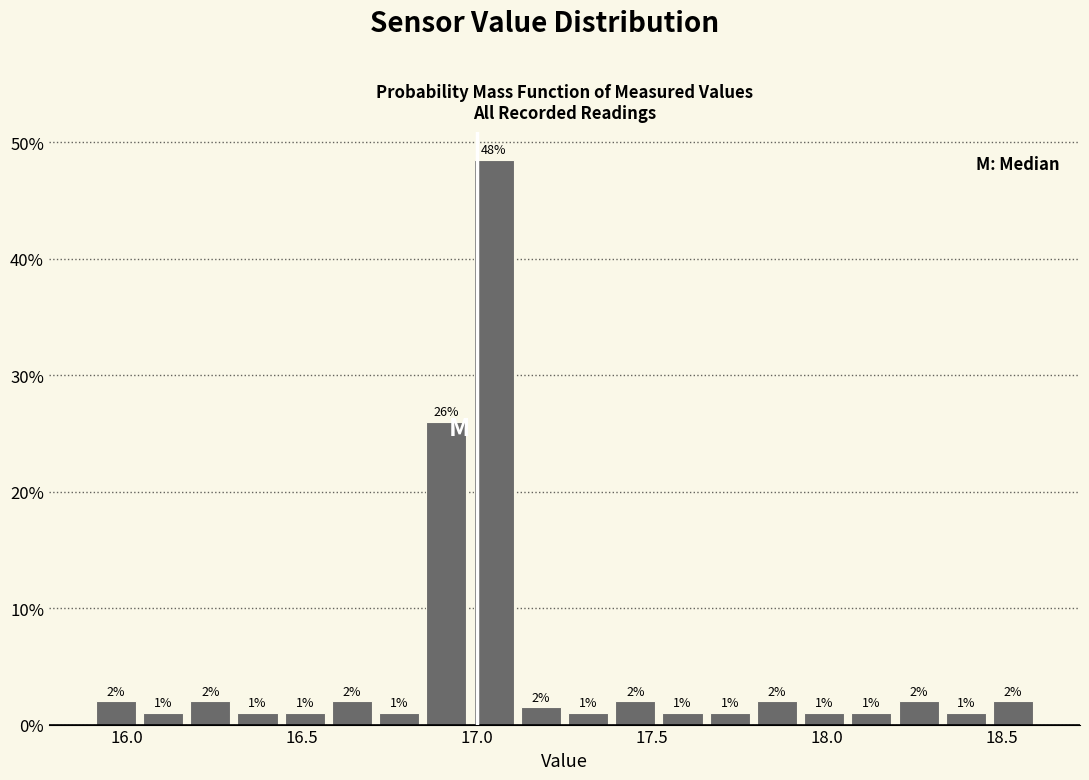

Around what value on the x-axis is the tallest bar? Give the approximate position of its centre, as read against the axis.

17.05